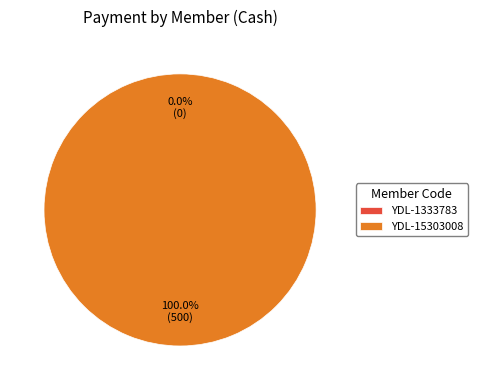

To the nearest percent, what is the average slice percentage?

50%